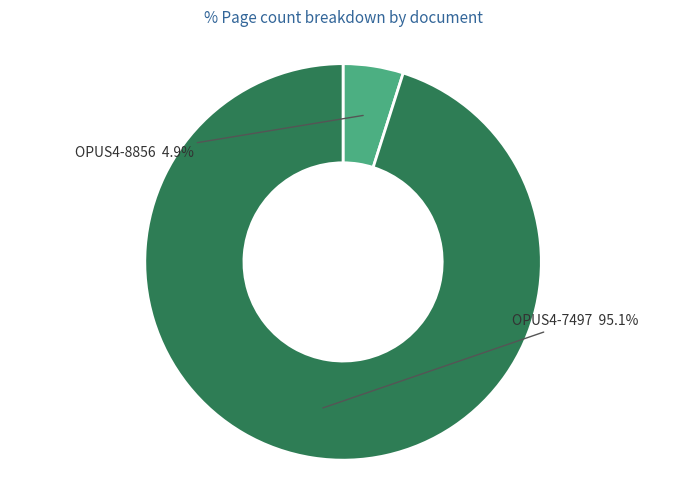

How many slices are in this pie chart?

2